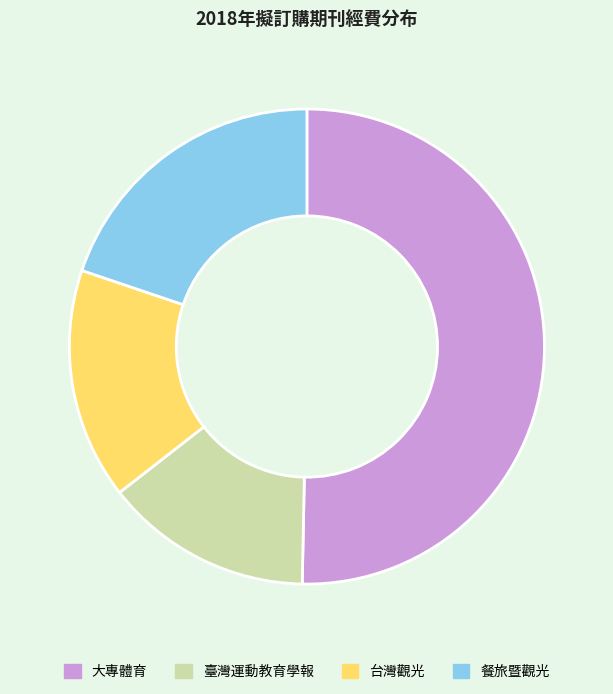

True or false: 大專體育 accounts for 59% of the total.

False